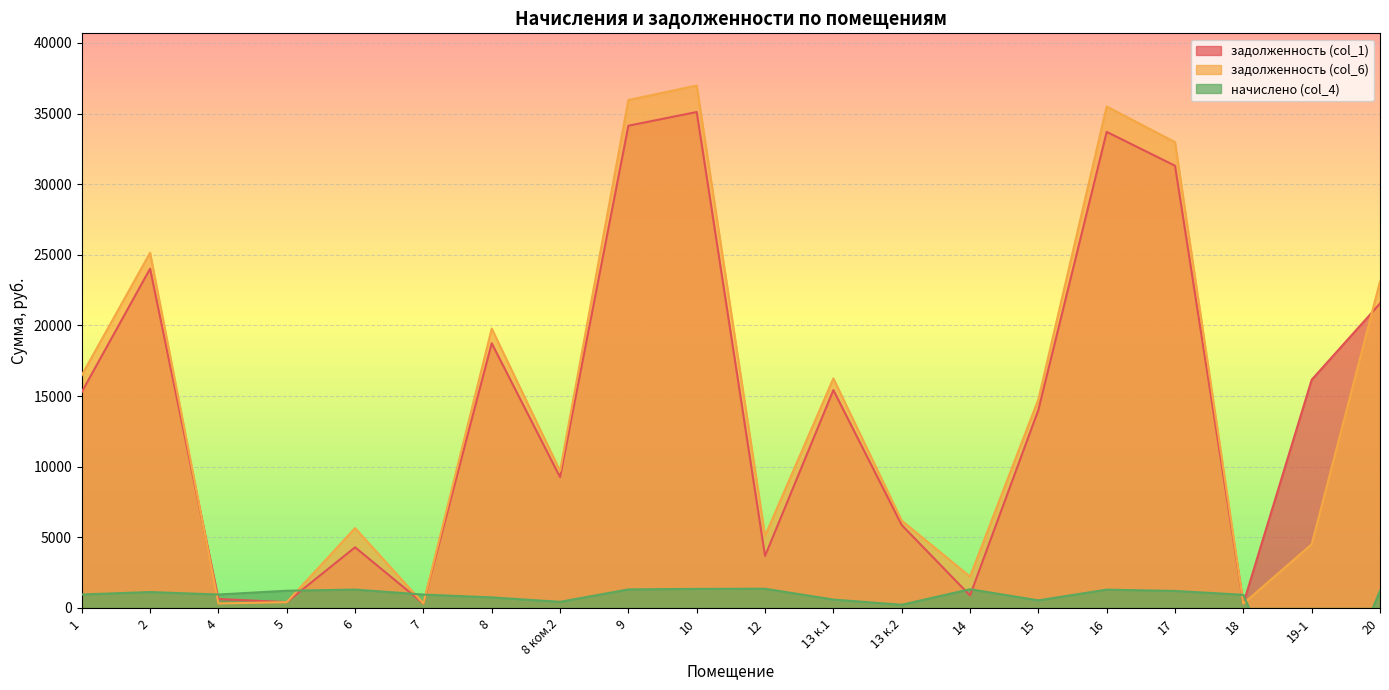

At which label does начислено (col_4) reach its minimum?

19-1